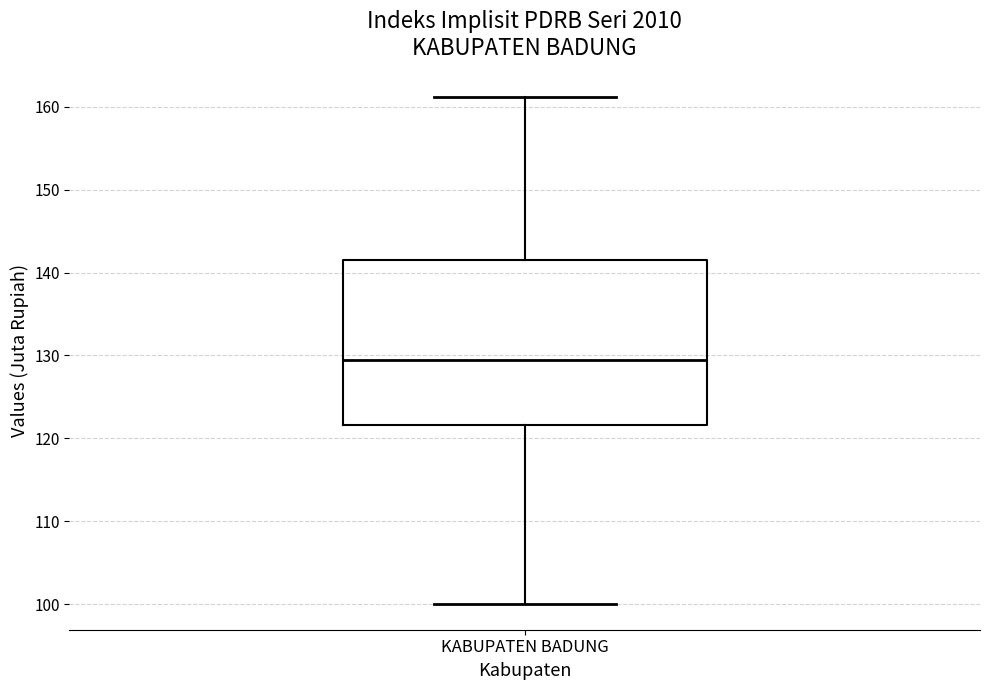

Read this box plot against the y-axis: the position of the median line, the range covered by the box, and the ends of both whiskers. The values are not printed on the chart, so give them approximately, as read against the axis.

median 129, box 122 to 142, whiskers 100 to 161